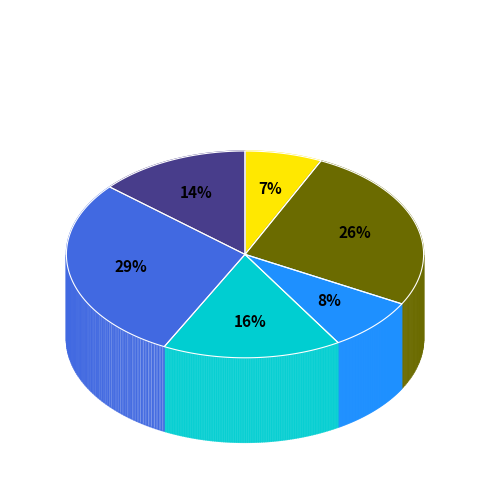

To the nearest percent, what portion does гуляш из мяса говядины represent?

29%